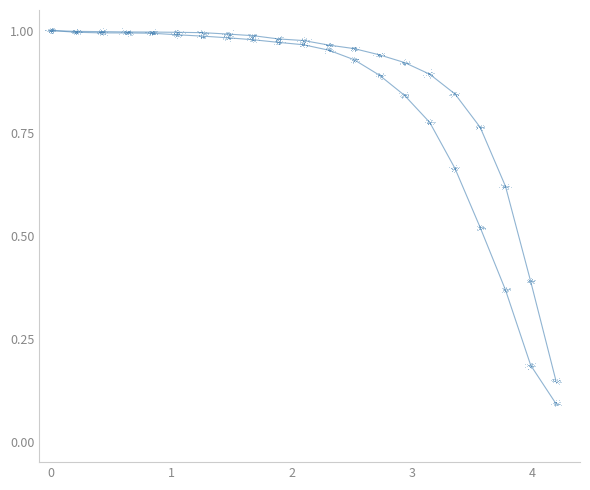

Which series has the largest Y range (max minus min)?

Male lx